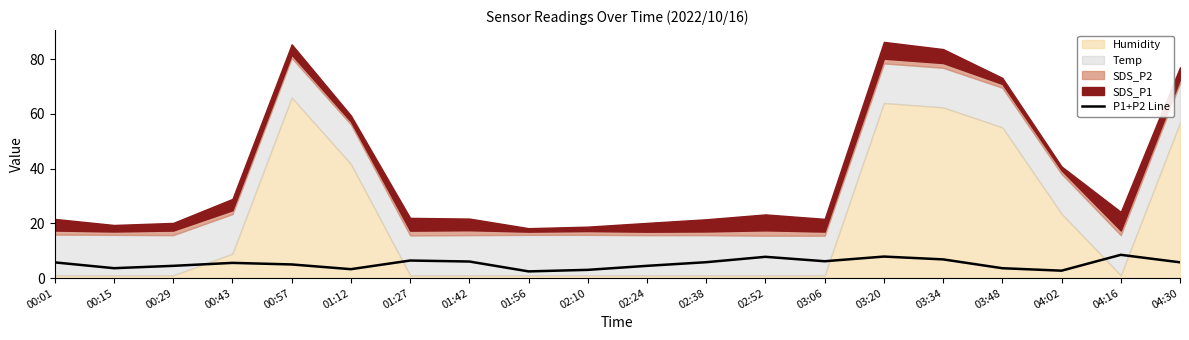

What is the label of the 19th point from the left?

04:16